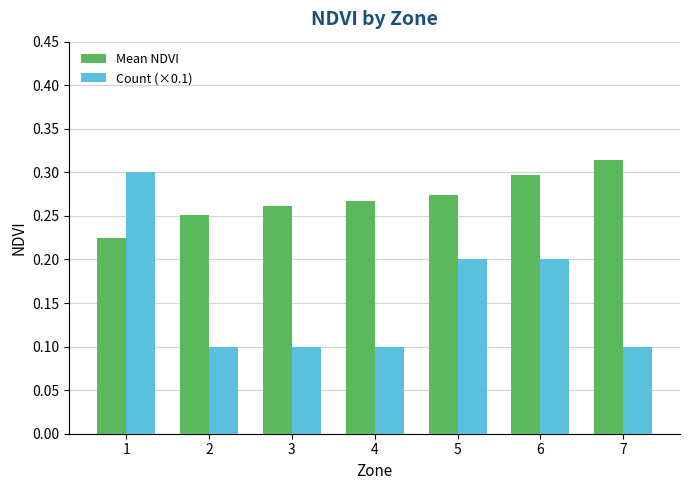

Which series has the largest range (max minus min)?

Count (×0.1)